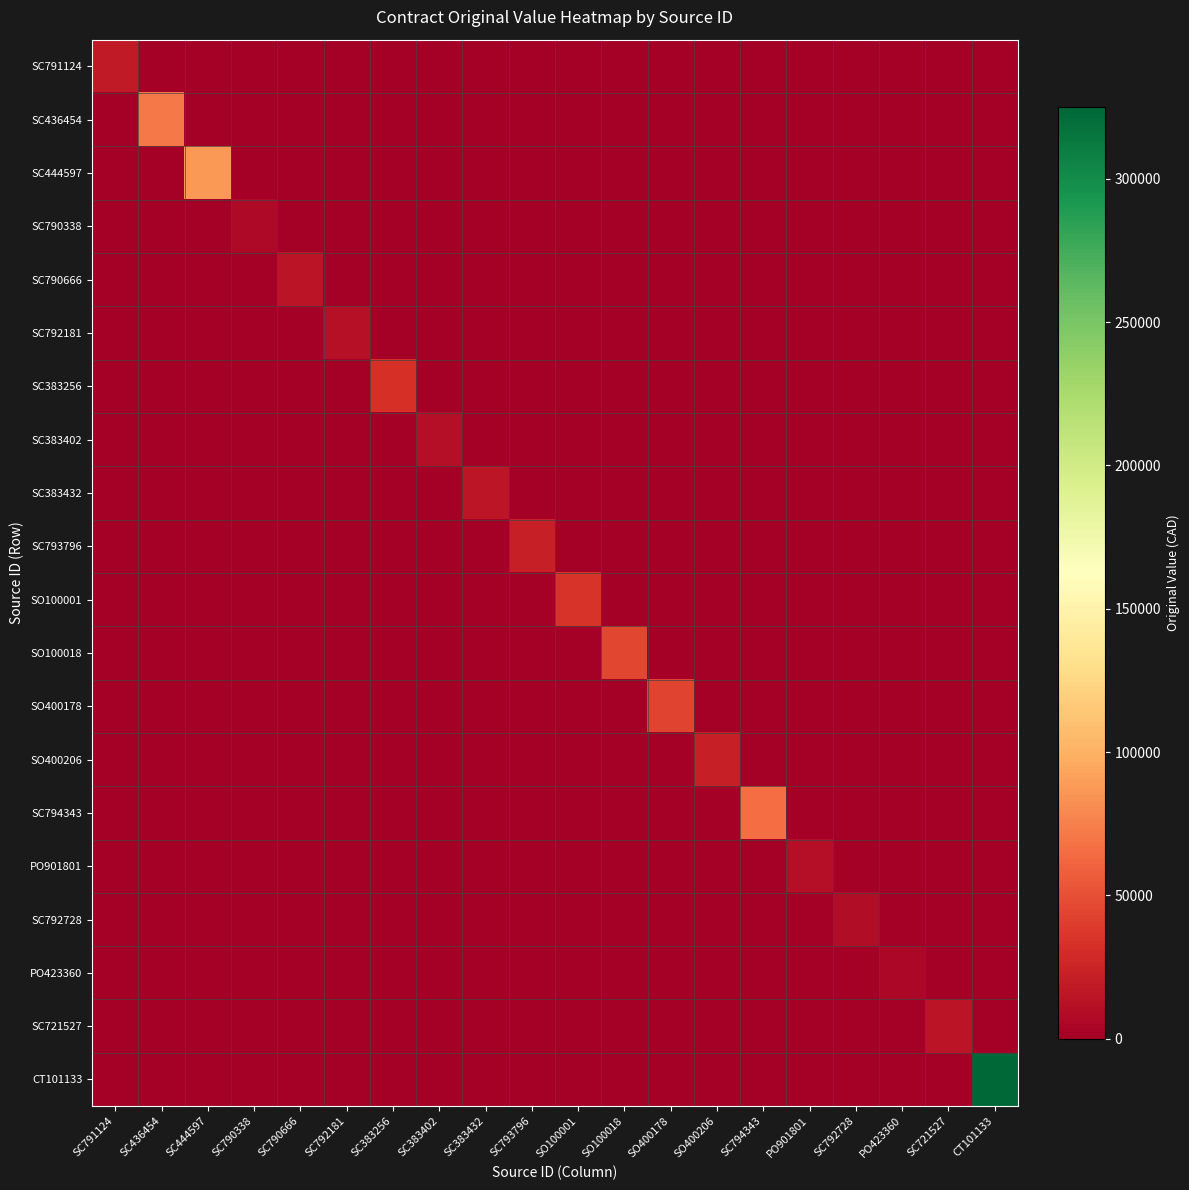

How many distinct data groups are displayed?

20